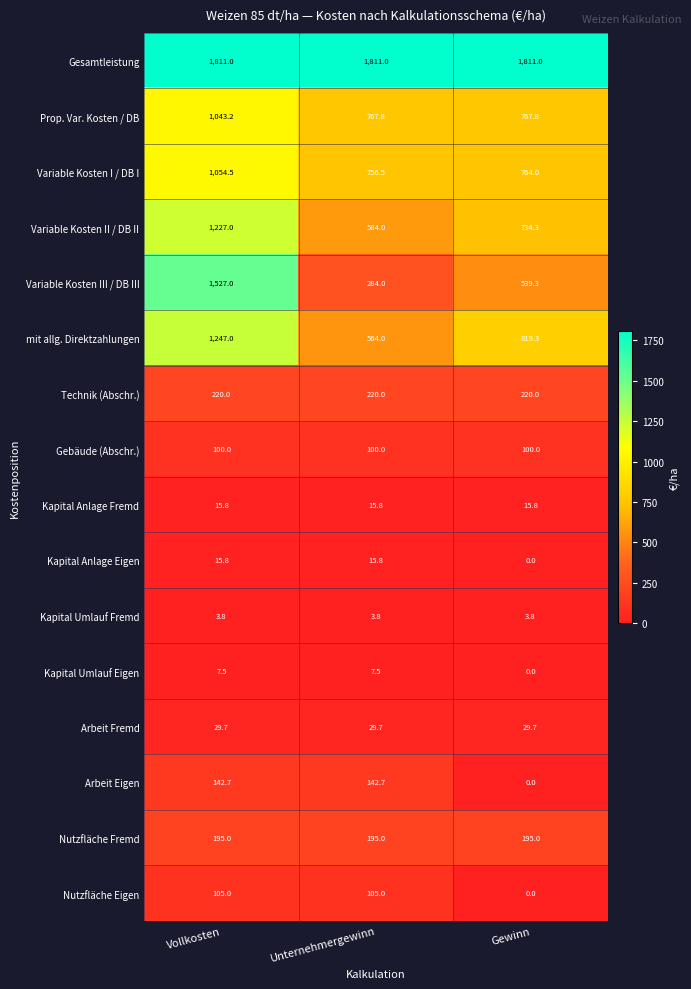

What is the greatest value displayed?

1811.0